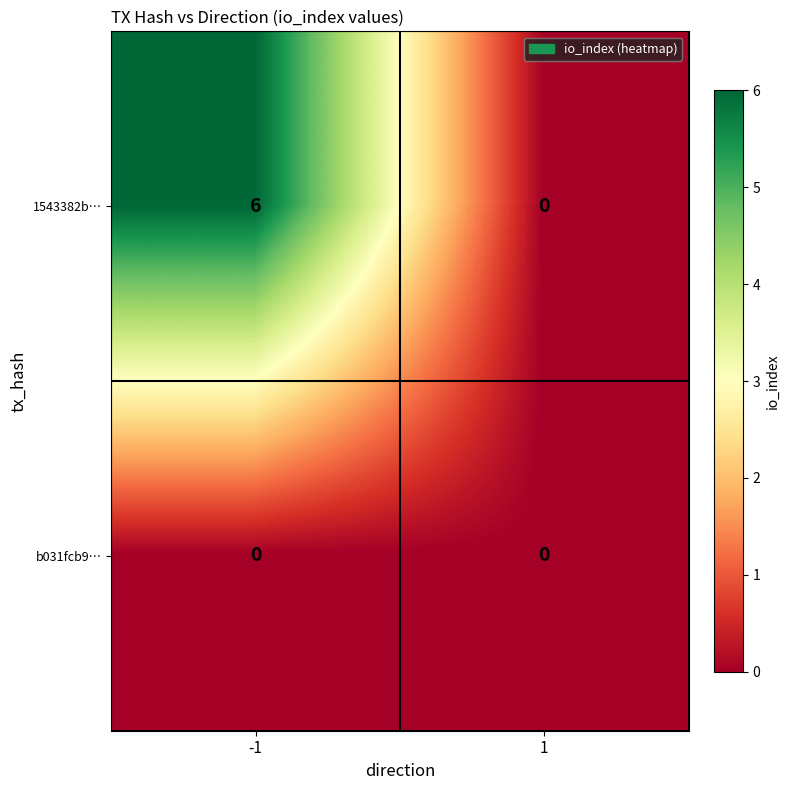

The 1543382b… series shows 6 at -1. True or false?

True